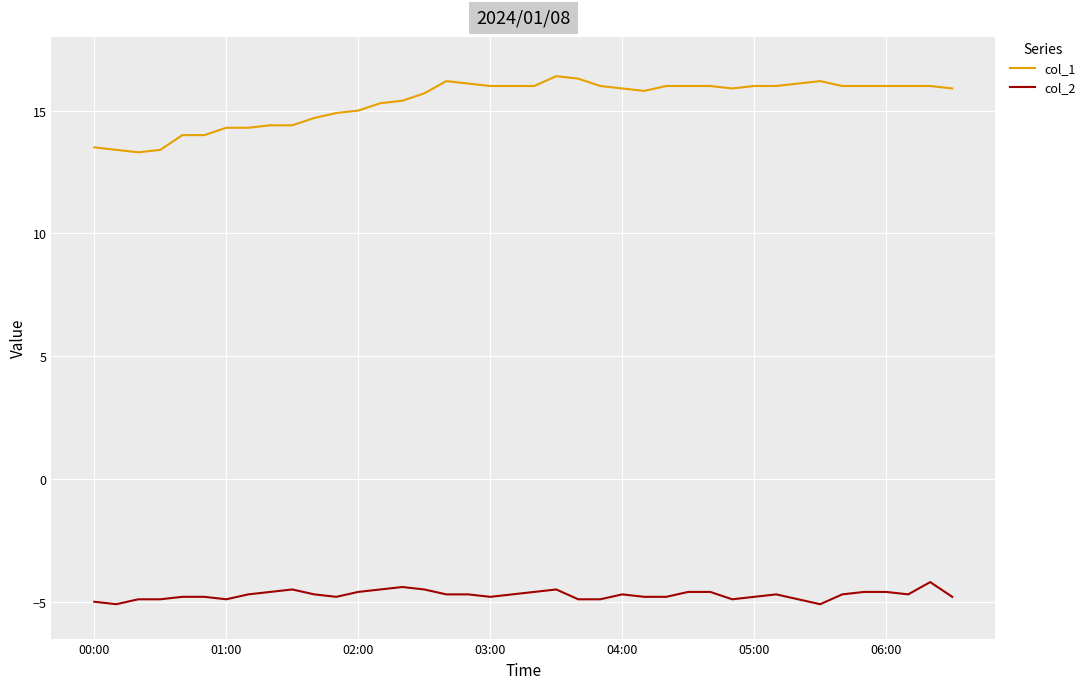

Which series has the largest total across all categories?

col_1